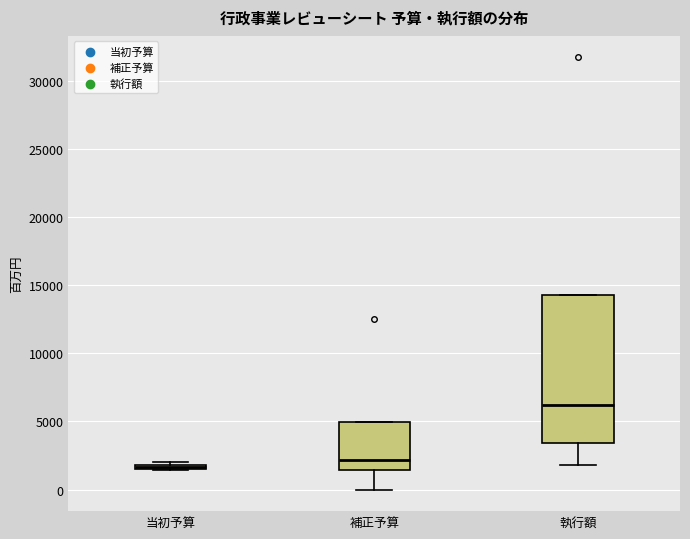

Which box's median line is the highest?

執行額